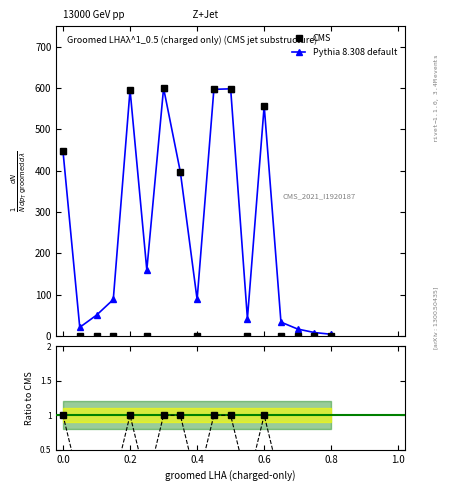

At how many categories does at least one series exceed 436?

6